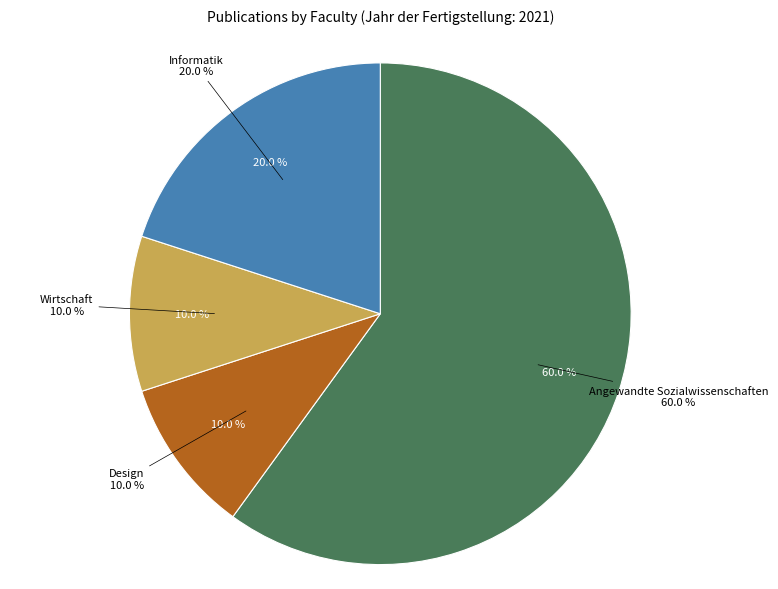

What percentage is the Design slice, to the nearest percent?

10%